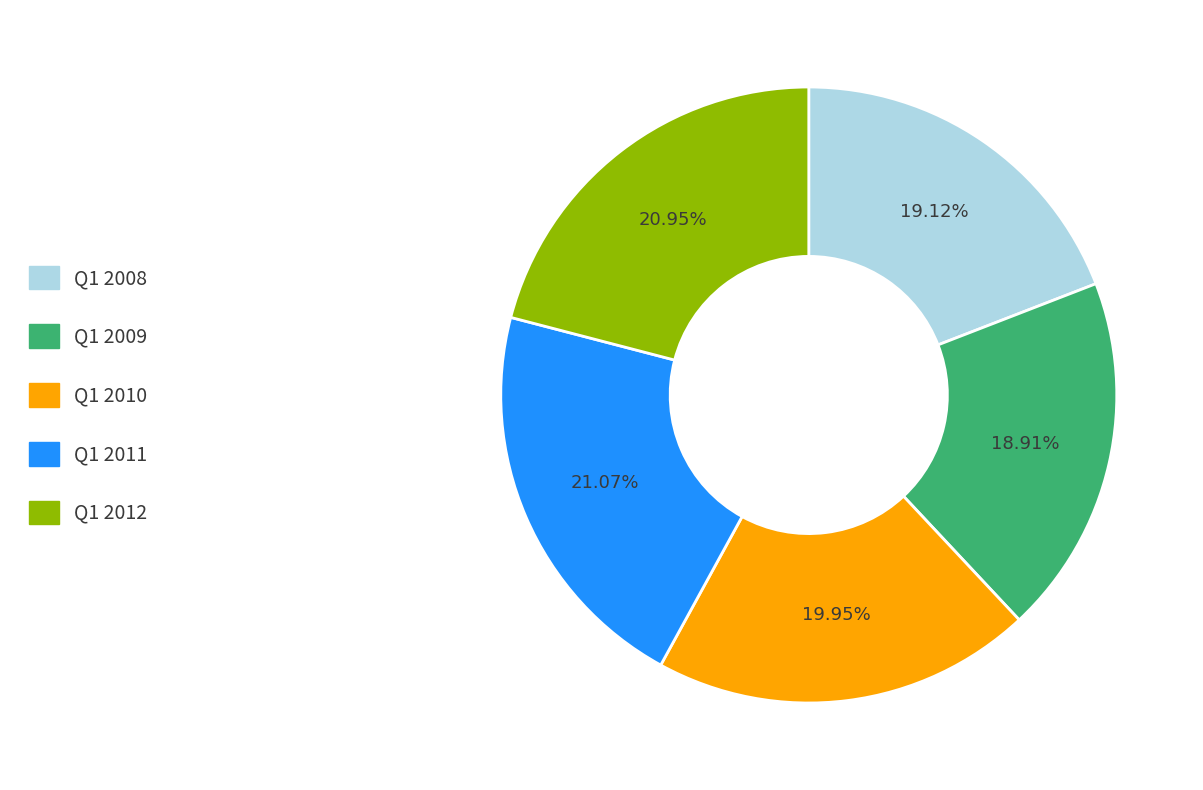

Approximately how many times larger is the value at Q1 2009 compared to Q1 2008?

1.0